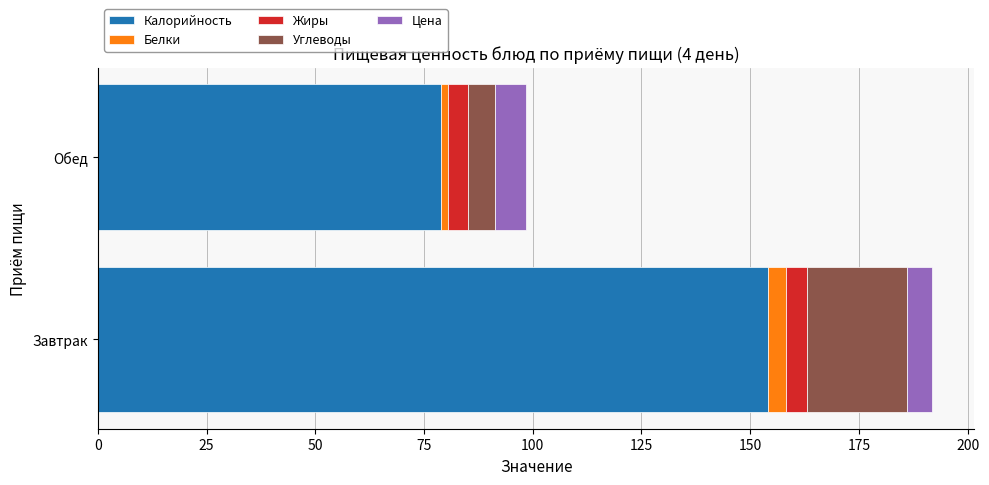

Which category has the highest value in the Калорийность series?

Завтрак